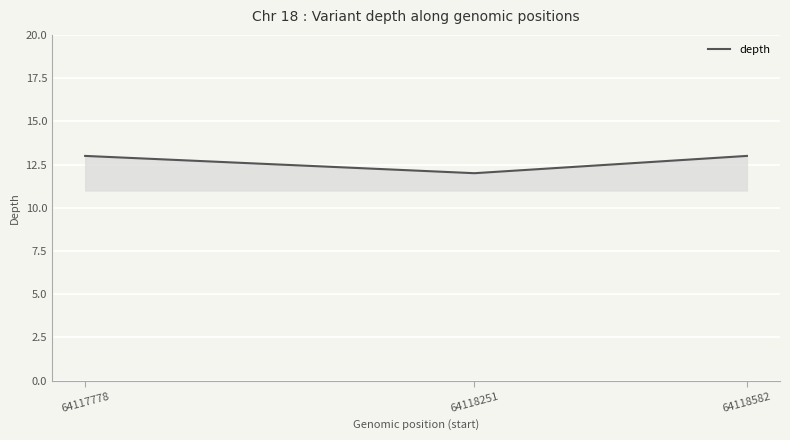

Reading right to left, what are all the values shown in this chart?

64118582=13	64118251=12	64117778=13